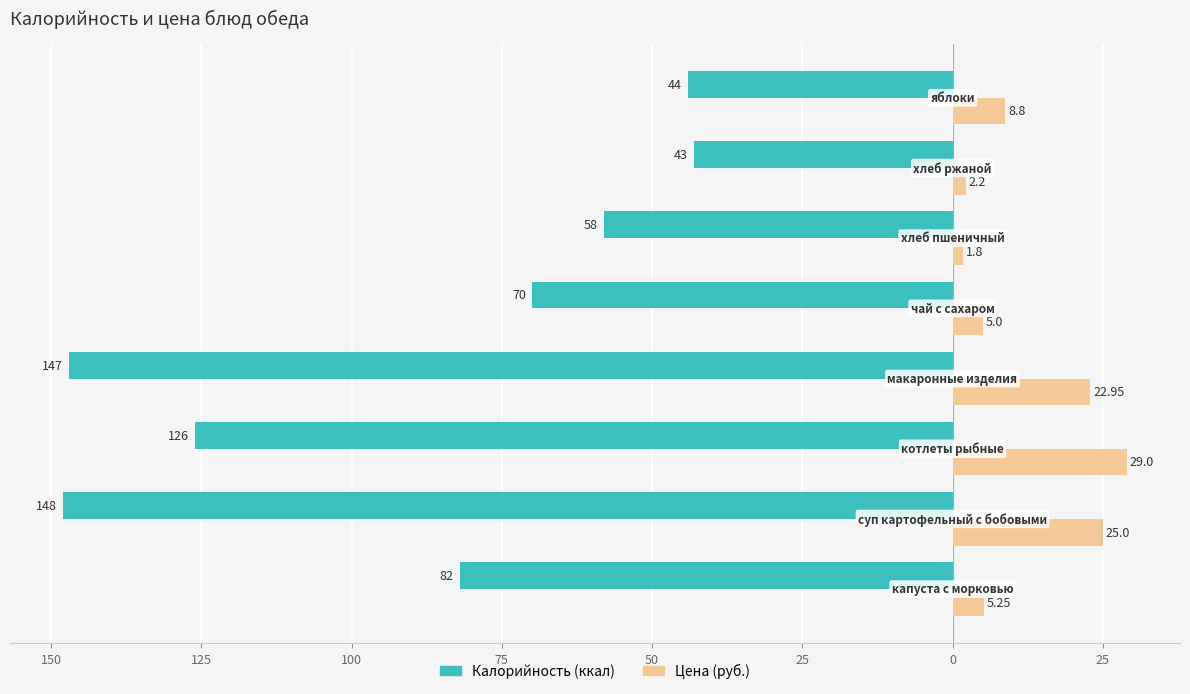

What is the minimum value shown in the chart?

-148.0